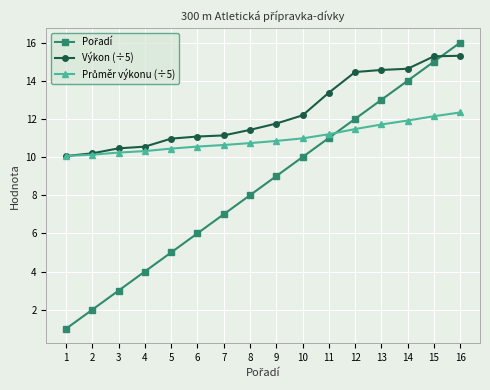

What is the sum of the Výkon (÷5) values at 7 and 16?

26.4